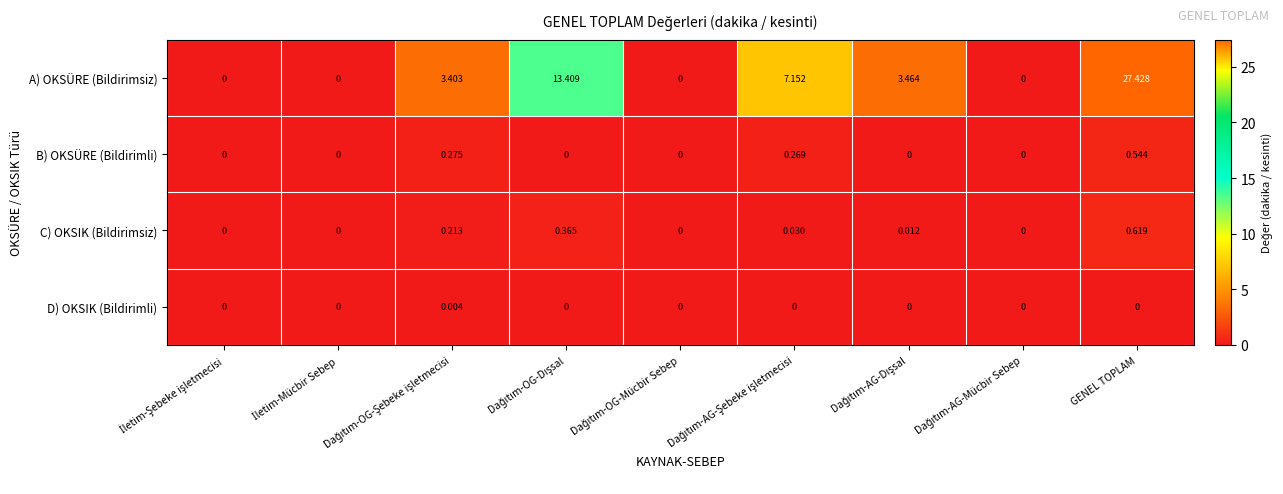

Which category has the highest value in the B) OKSÜRE (Bildirimli) series?

GENEL TOPLAM